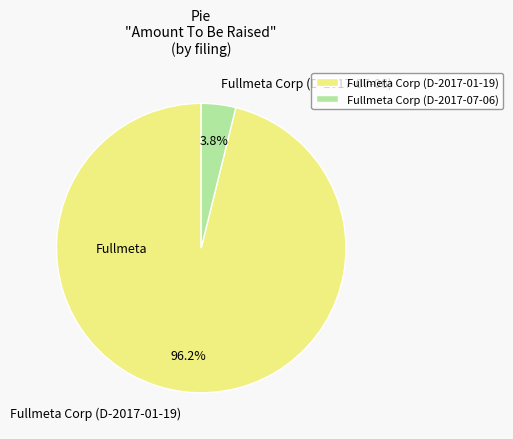

Between Fullmeta Corp (D-2017-01-19) and Fullmeta Corp (D-2017-07-06), which is larger?

Fullmeta Corp (D-2017-01-19)